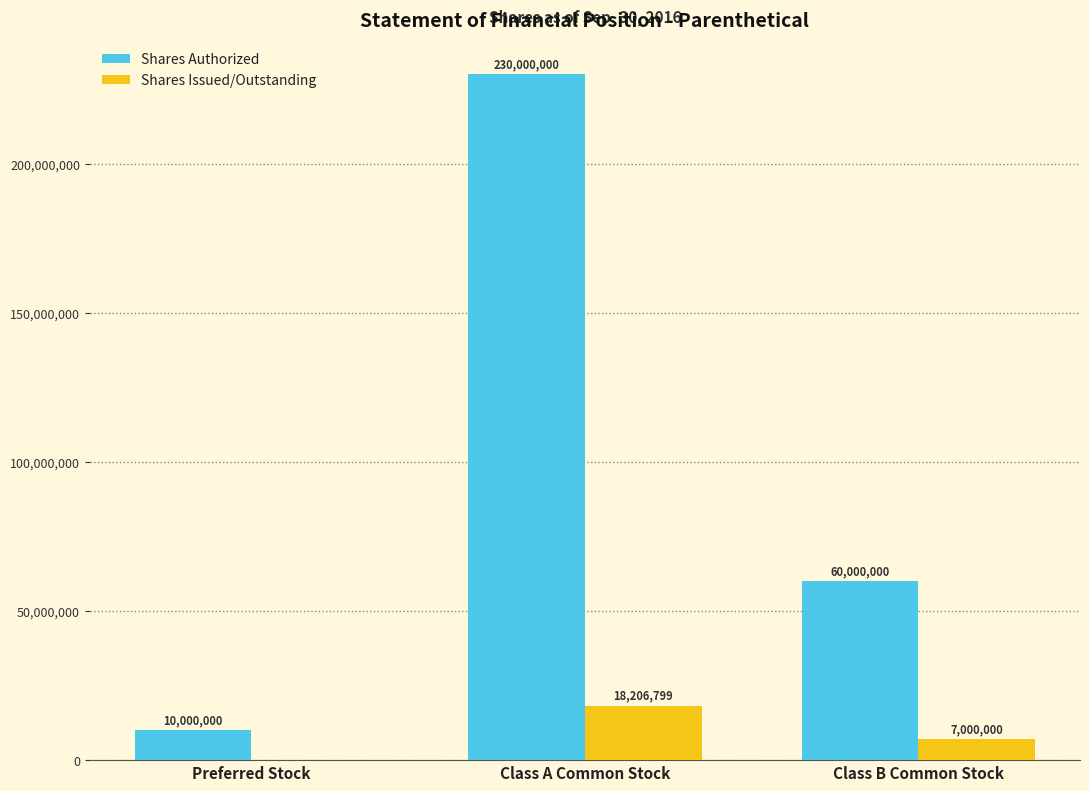

What is the total value across all series at Preferred Stock?

10000000